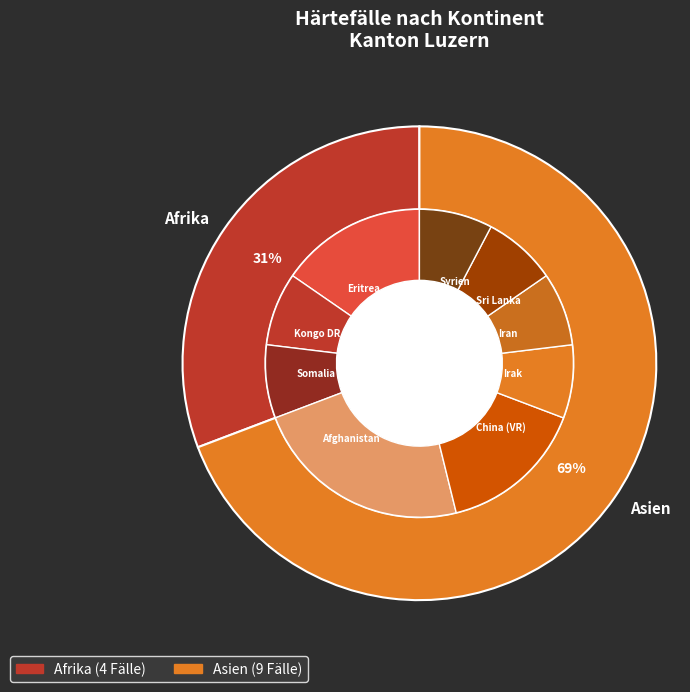

To the nearest percent, what portion does Afrika represent?

31%